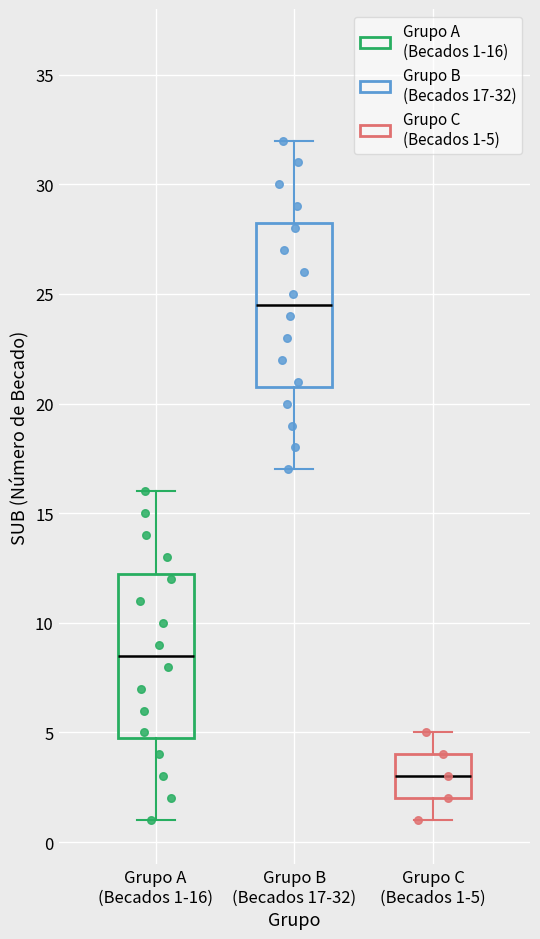

Reading left to right, transcribe this box plot: for each box, give where its median line is, the range the box spans, and where its two whiskers end, as read against the y-axis. The values are not printed on the chart, so give them approximately, as read against the axis.

Grupo A (Becados 1-16): median 8.5, box 5.0 to 12.5, whiskers 1.0 to 16.0
Grupo B (Becados 17-32): median 24.5, box 21.0 to 28.5, whiskers 17.0 to 32.0
Grupo C (Becados 1-5): median 3.0, box 2.0 to 4.0, whiskers 1.0 to 5.0